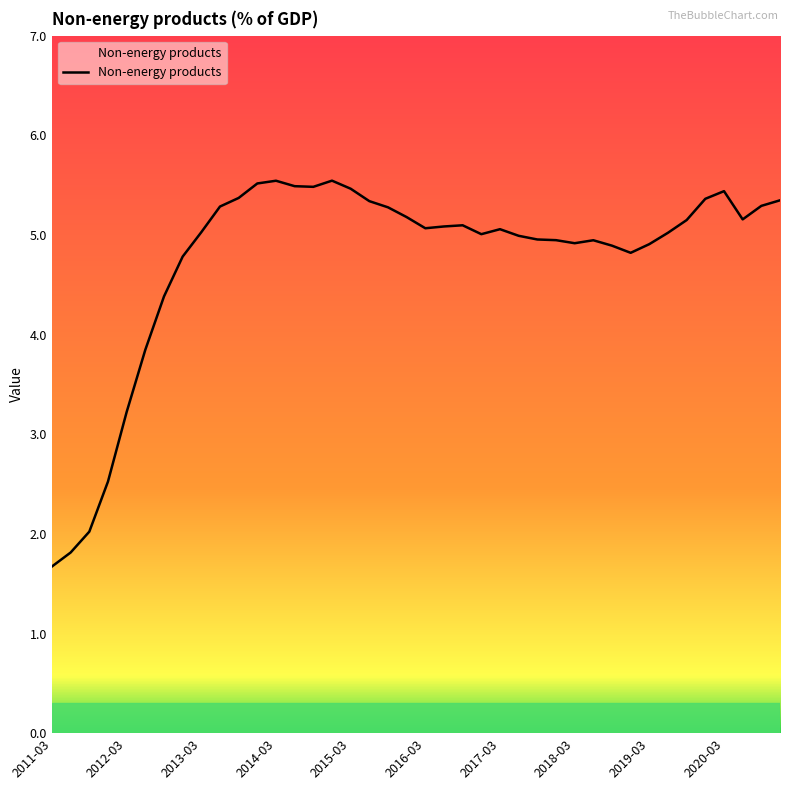

What is the maximum value shown in the chart?

5.5